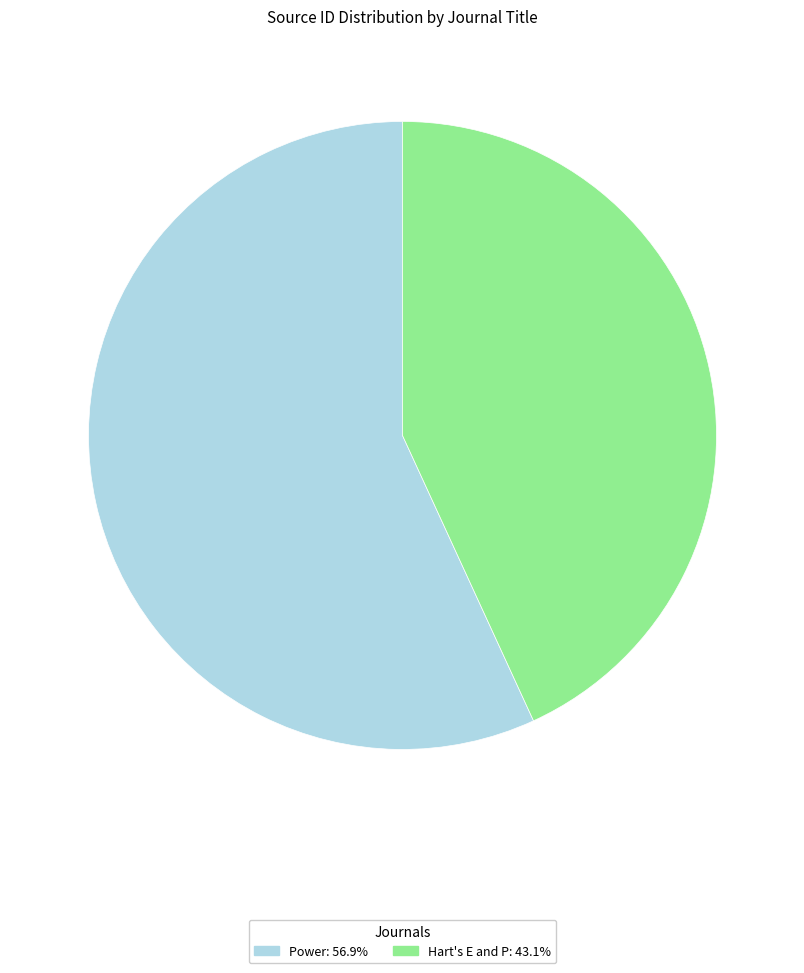

How many slices are in this pie chart?

2